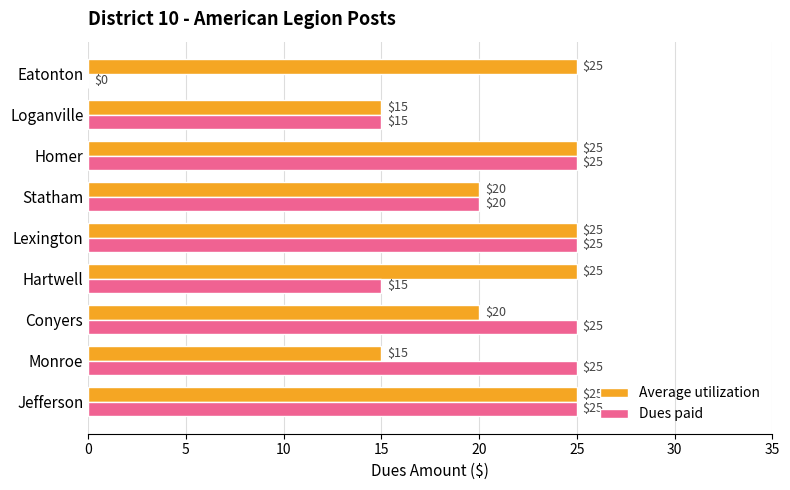

How many Dues paid values are between 15 and 25?

8